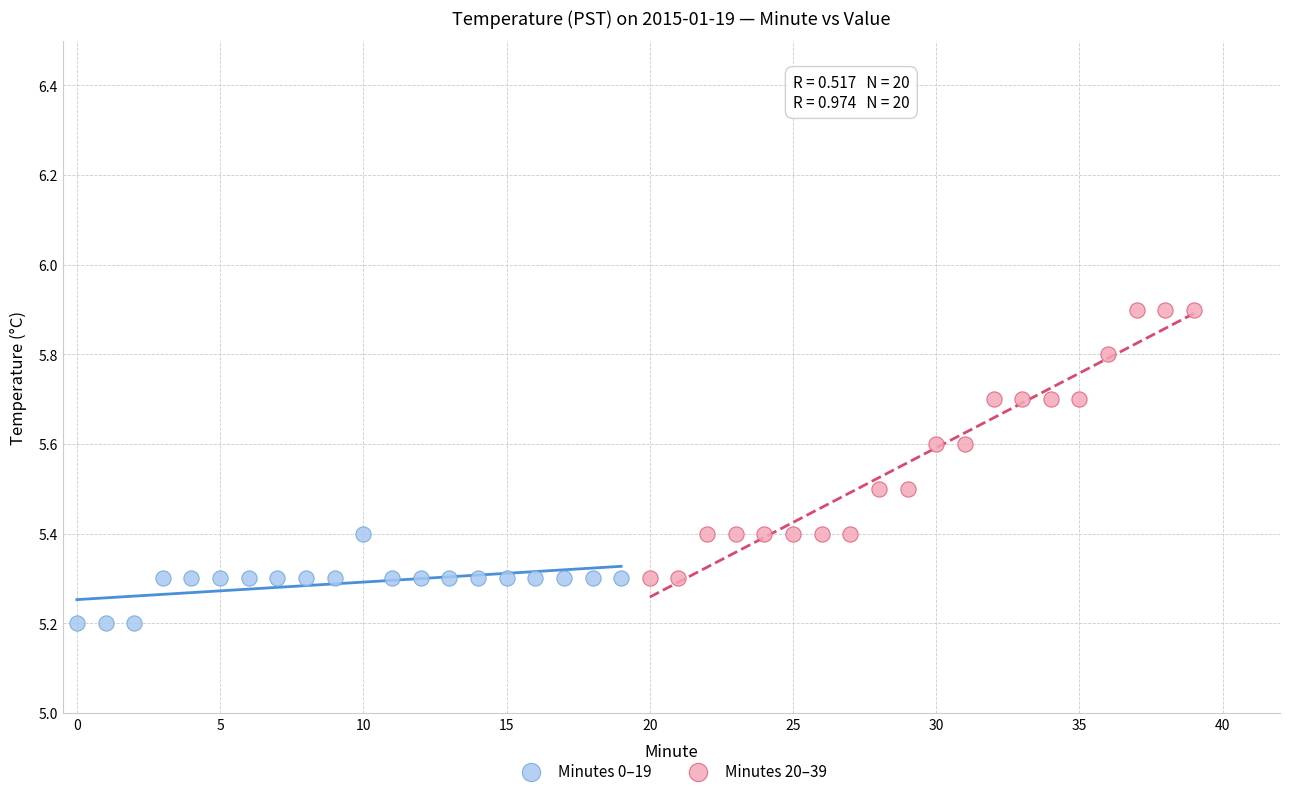

Which series contains the lowest Y value?

Minutes 0–19